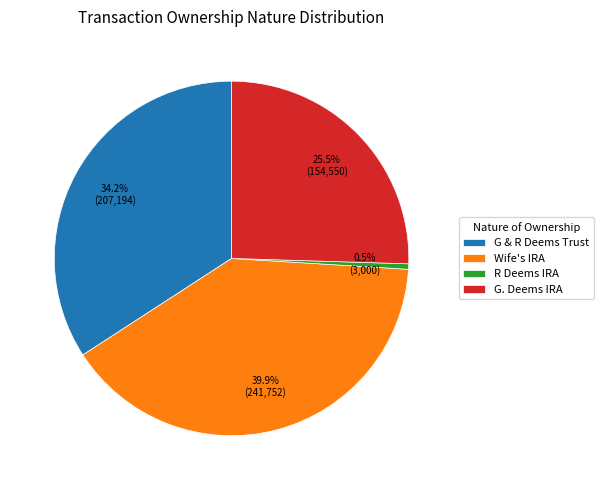

Rank the categories by value from highest to lowest.

Wife's IRA, G & R Deems Trust, G. Deems IRA, R Deems IRA